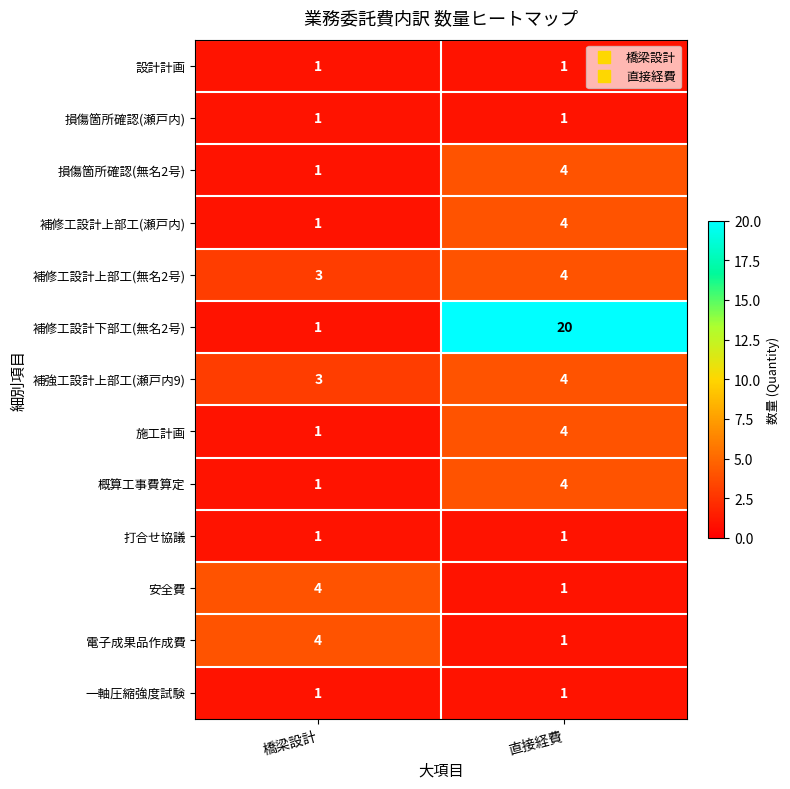

Reading right to left, extract all data points from this chart.

設計計画: 1	1
損傷箇所確認(瀬戸内): 1	1
損傷箇所確認(無名2号): 4	1
補修工設計上部工(瀬戸内): 4	1
補修工設計上部工(無名2号): 4	3
補修工設計下部工(無名2号): 20	1
補強工設計上部工(瀬戸内9): 4	3
施工計画: 4	1
概算工事費算定: 4	1
打合せ協議: 1	1
安全費: 1	4
電子成果品作成費: 1	4
一軸圧縮強度試験: 1	1